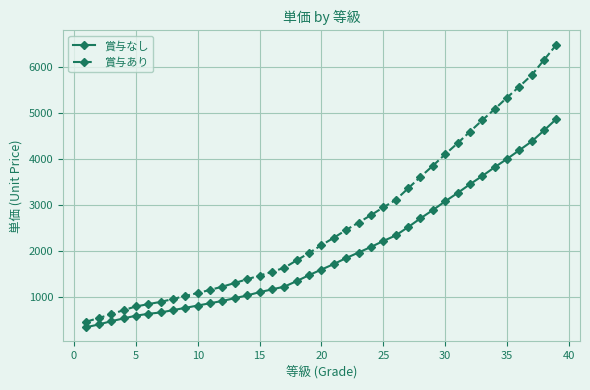

Which series has the largest range (max minus min)?

賞与あり